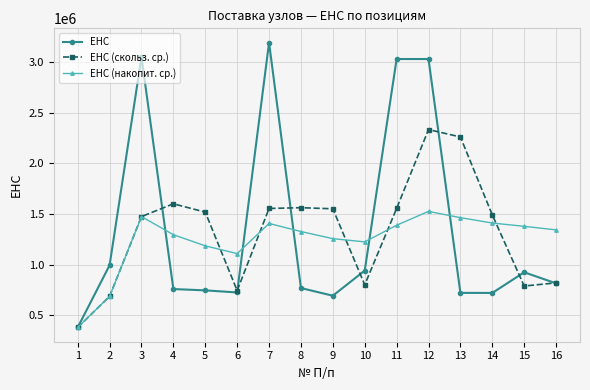

What is the value of the ЕНС (накопит. ср.) point at the 2nd from the left?

688526.0